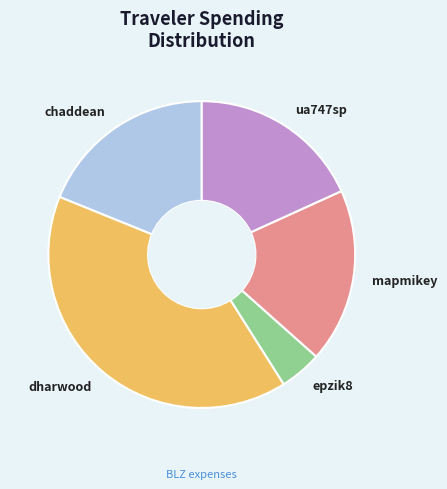

Is there a majority slice in this chart?

No